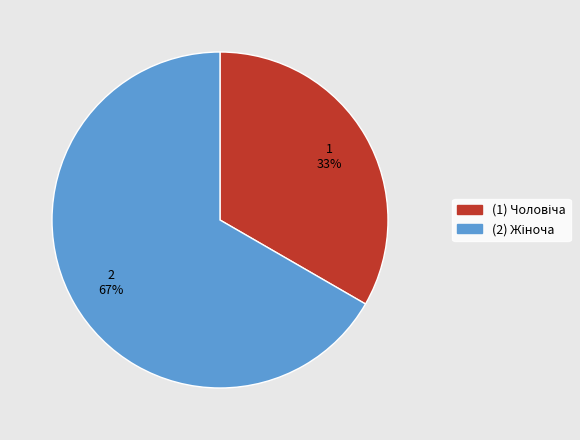

To the nearest percent, what is the average slice percentage?

50%